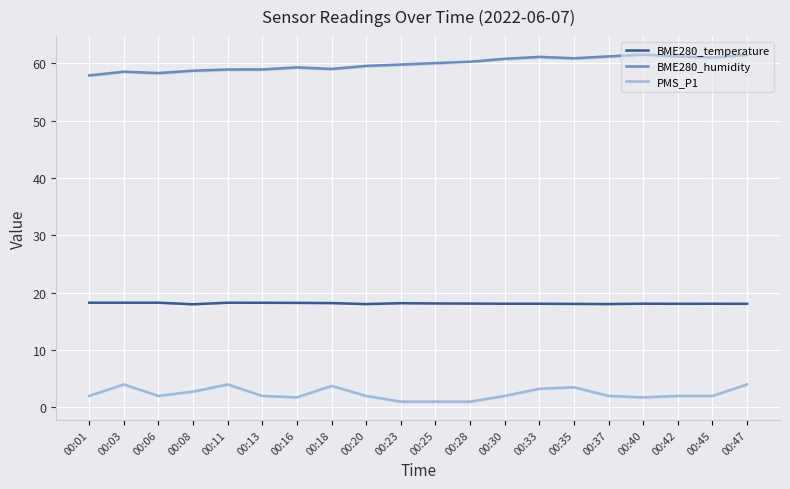

What is the sum of all BME280_humidity values?

1198.3